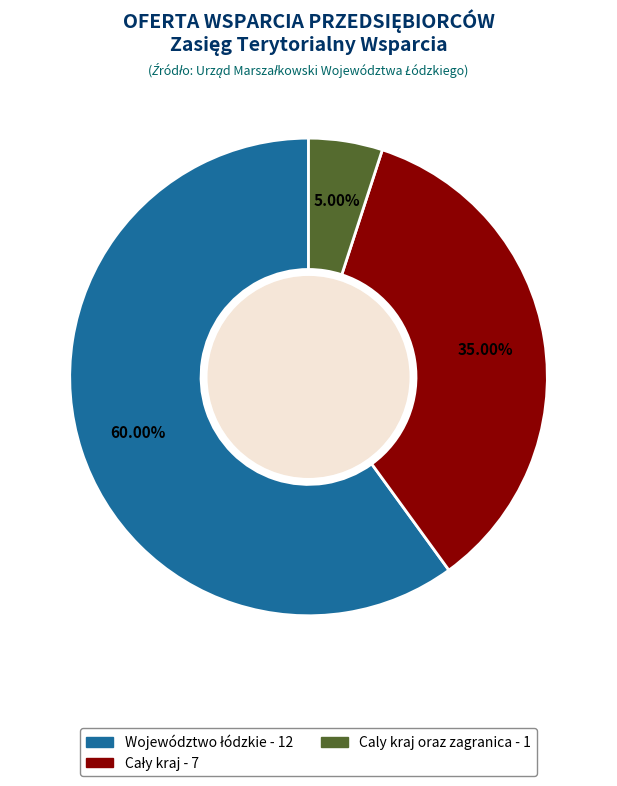

Which slice is the smallest?

Caly kraj oraz zagranica